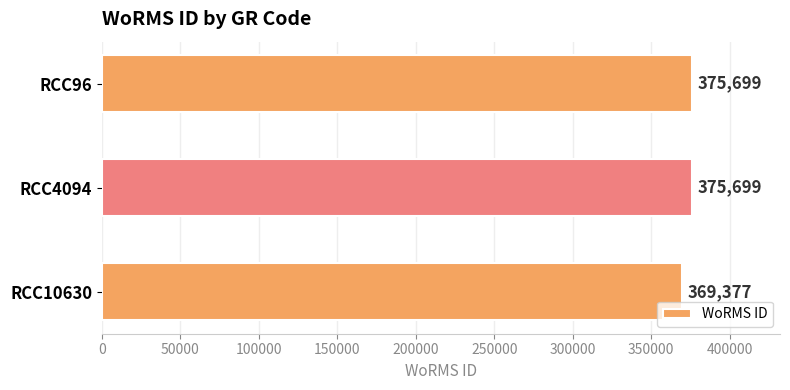

The value at RCC96 is 117358. True or false?

False